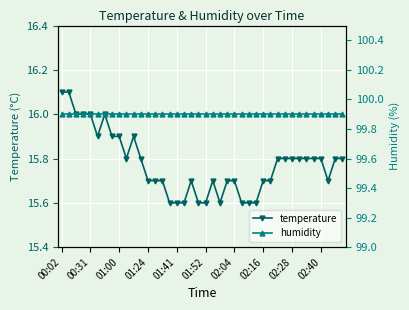

At which label does humidity reach its minimum?

00:02